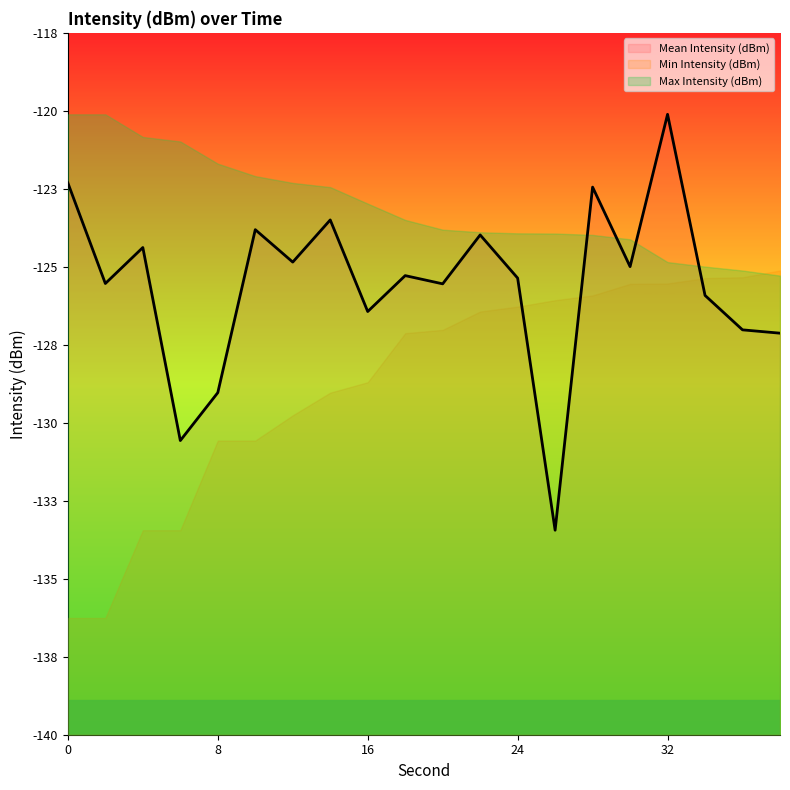

Reading left to right, extract all data points from this chart.

Mean Intensity (dBm): -122.7	-125.9	-124.7	-130.8	-129.3	-124.2	-125.2	-123.9	-126.7	-125.6	-125.9	-124.3	-125.7	-133.6	-122.8	-125.3	-120.6	-126.2	-127.3	-127.4
Min Intensity (dBm): -136.3	-136.3	-133.6	-133.6	-130.8	-130.8	-130.0	-129.3	-129.0	-127.4	-127.3	-126.7	-126.6	-126.4	-126.2	-125.9	-125.9	-125.7	-125.7	-125.4
Max Intensity (dBm): -120.6	-120.6	-121.3	-121.4	-122.1	-122.5	-122.7	-122.8	-123.4	-123.9	-124.2	-124.3	-124.3	-124.3	-124.3	-124.5	-125.2	-125.3	-125.4	-125.6